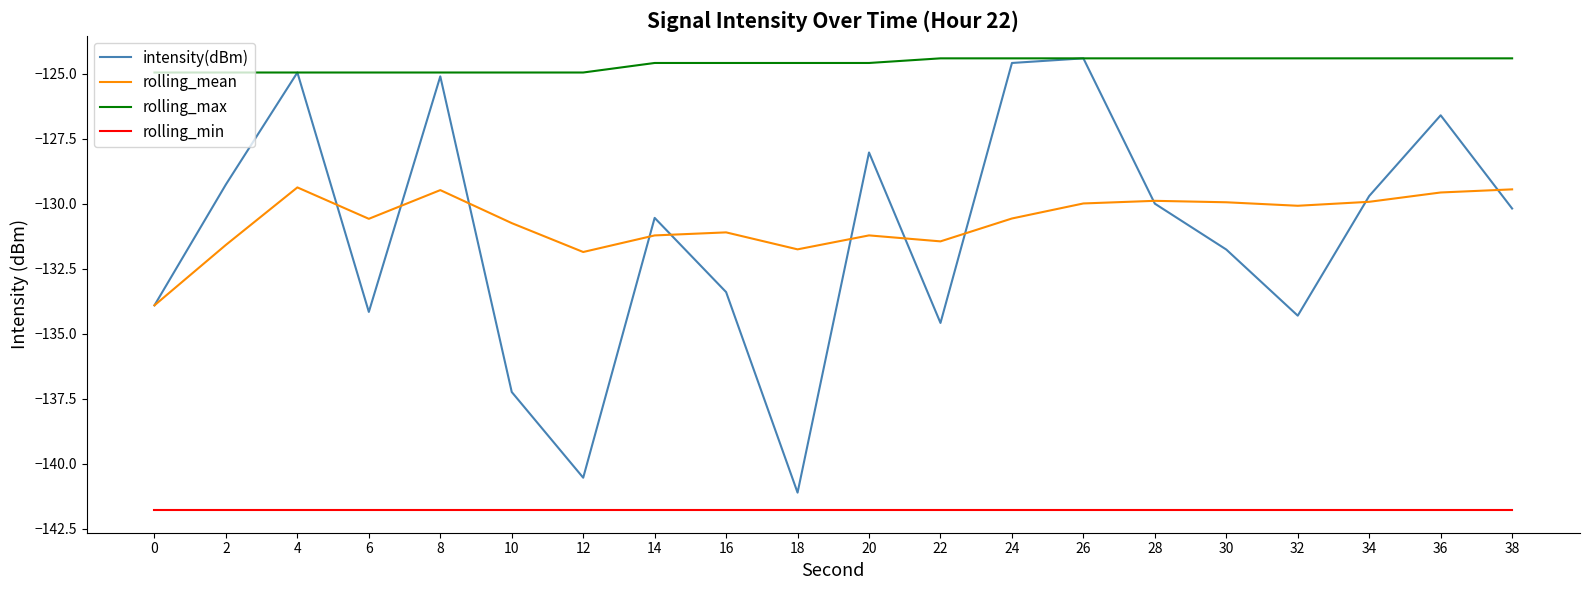

What is the difference between the highest and lowest values at 30?

17.4